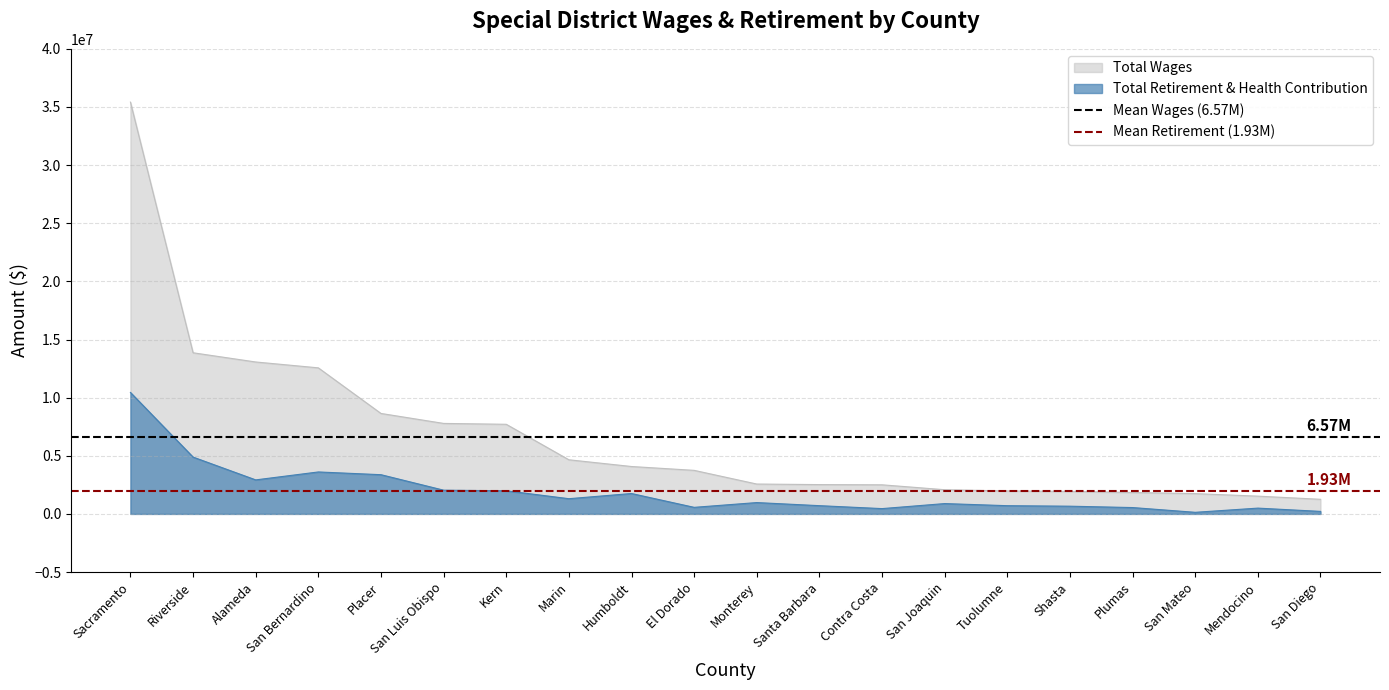

Is the value of Total Retirement & Health Contribution at Riverside greater than the value of Total Wages at San Diego?

Yes